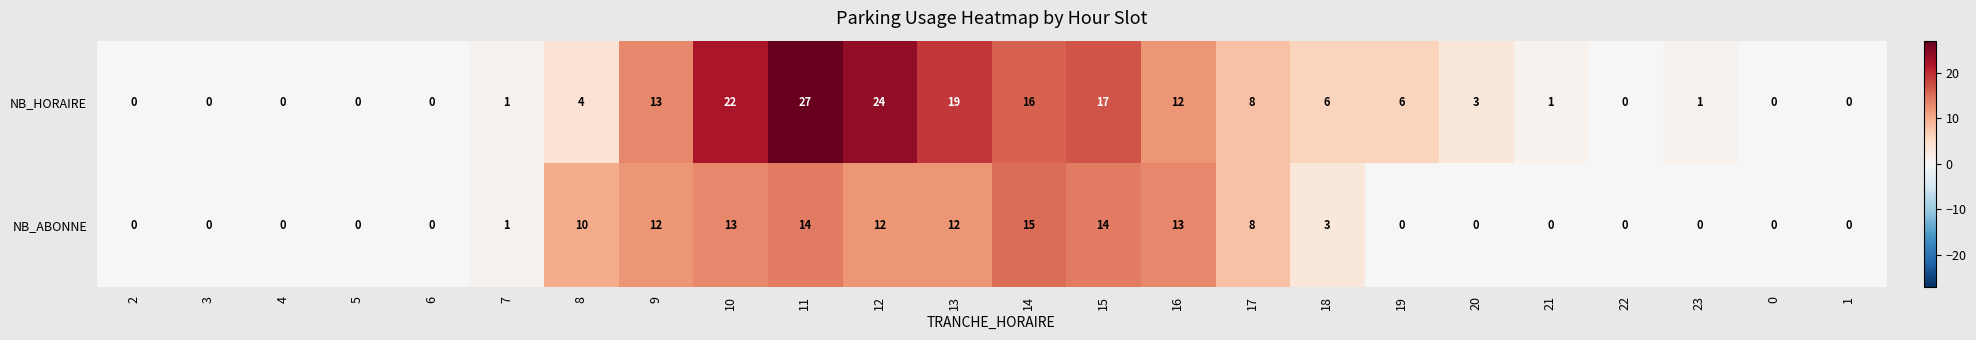

Which series has the largest range (max minus min)?

NB_HORAIRE